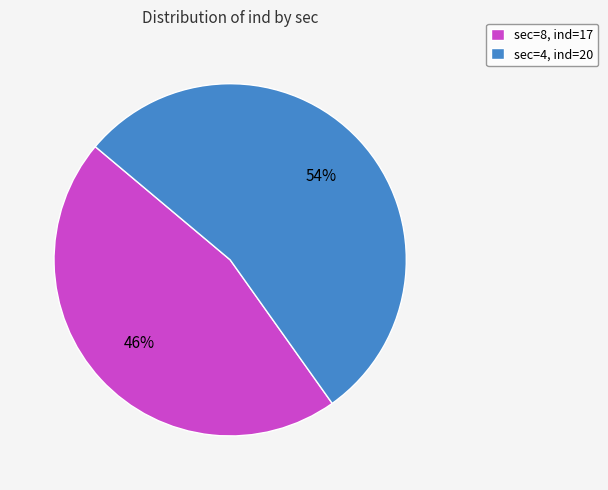

What is the smallest slice in the pie chart?

sec=8, ind=17